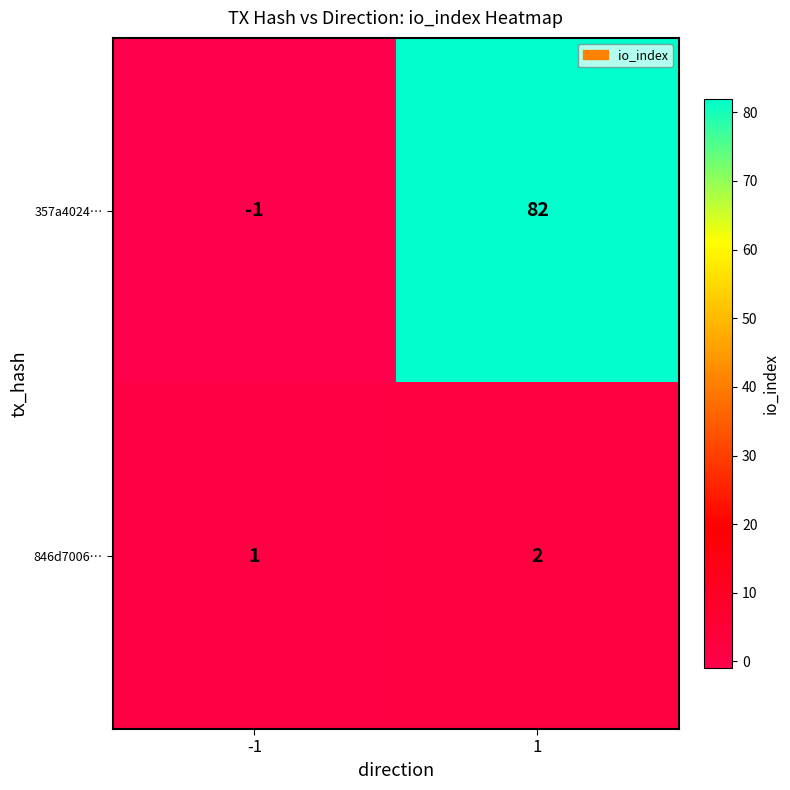

How many positive values does the 357a4024… series have?

1